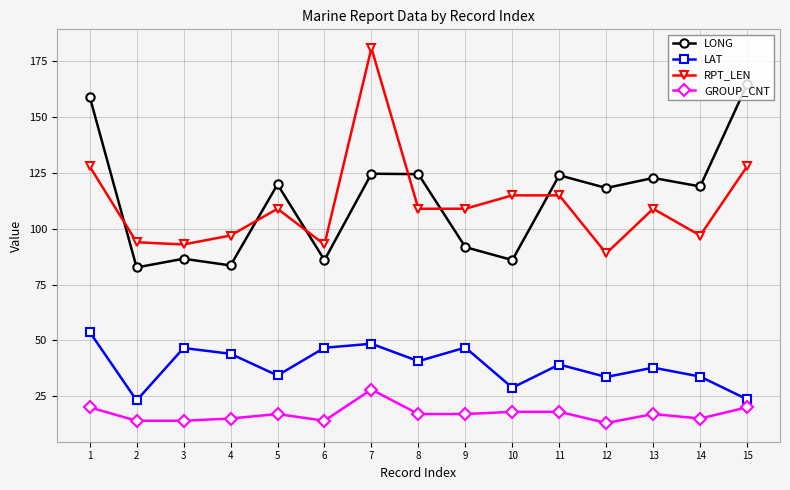

What is the highest value of the RPT_LEN series?

181.0